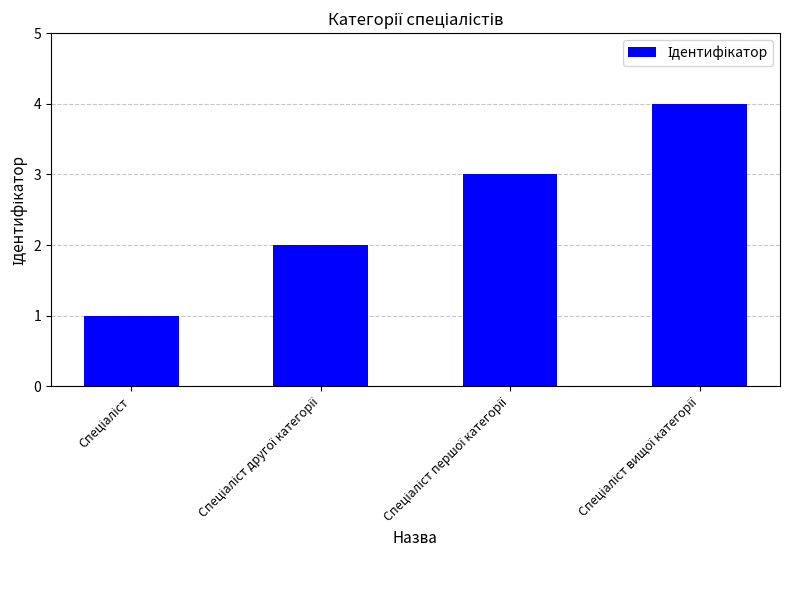

What is the greatest value displayed?

4